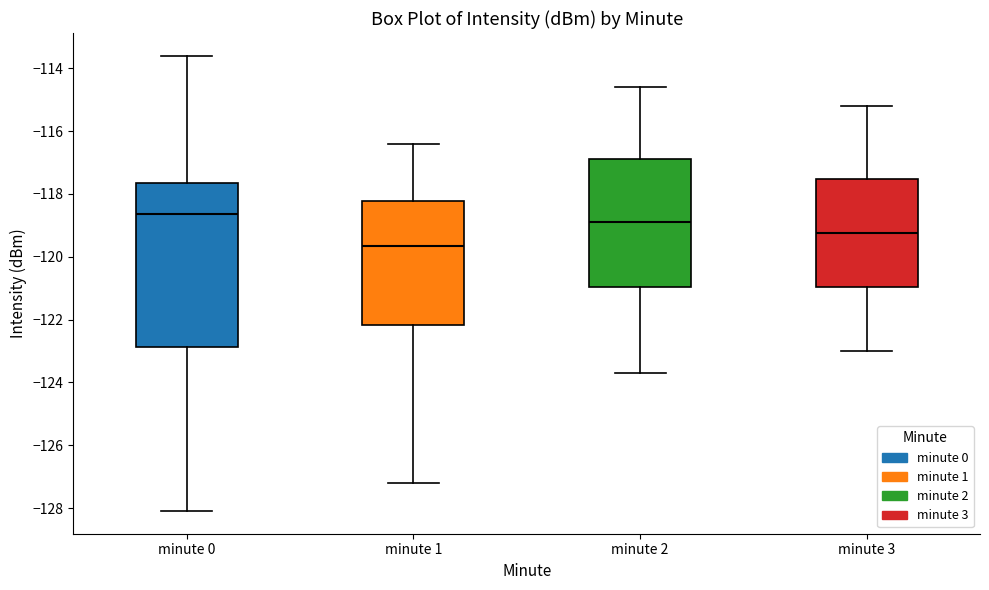

Reading left to right, transcribe this box plot: for each box, give where its median line is, the range the box spans, and where its two whiskers end, as read against the y-axis. The values are not printed on the chart, so give them approximately, as read against the axis.

minute 0: median -118.6, box -122.8 to -117.6, whiskers -128.0 to -113.6
minute 1: median -119.6, box -122.2 to -118.2, whiskers -127.2 to -116.4
minute 2: median -118.8, box -121.0 to -116.8, whiskers -123.6 to -114.6
minute 3: median -119.2, box -121.0 to -117.6, whiskers -123.0 to -115.2